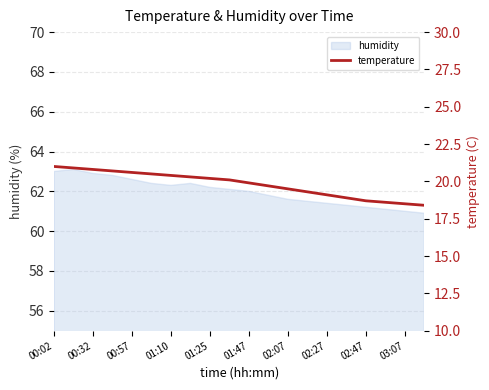

At which label does the data first exceed 20?

00:02